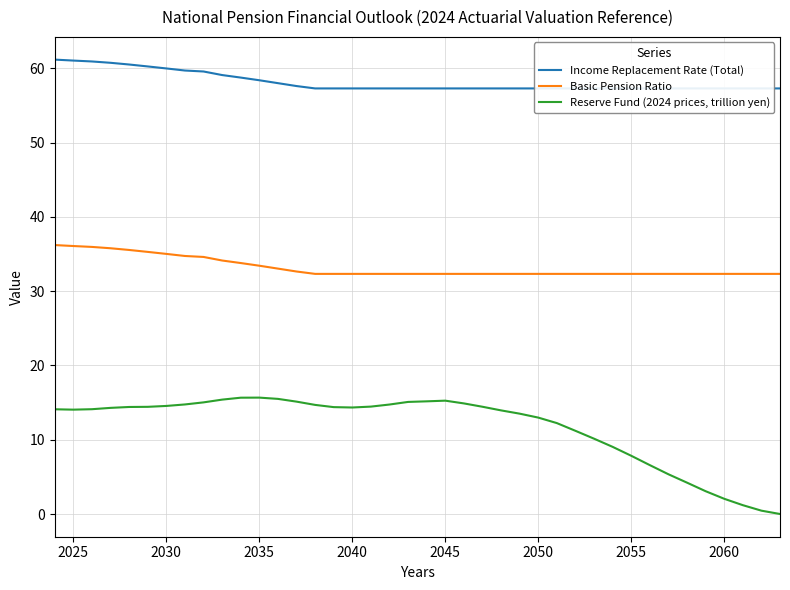

True or false: Basic Pension Ratio has a value of 56.6 at 2035.

False